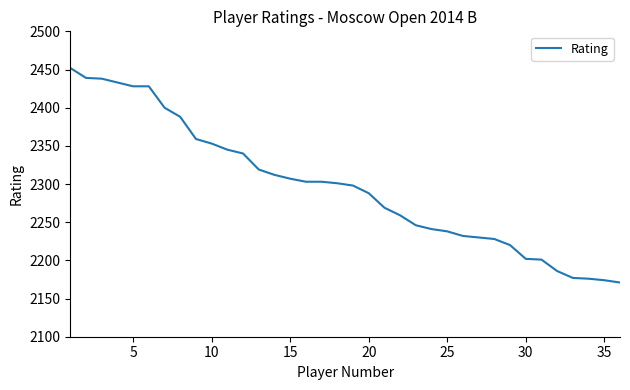

What is the difference between the maximum and minimum values?

281